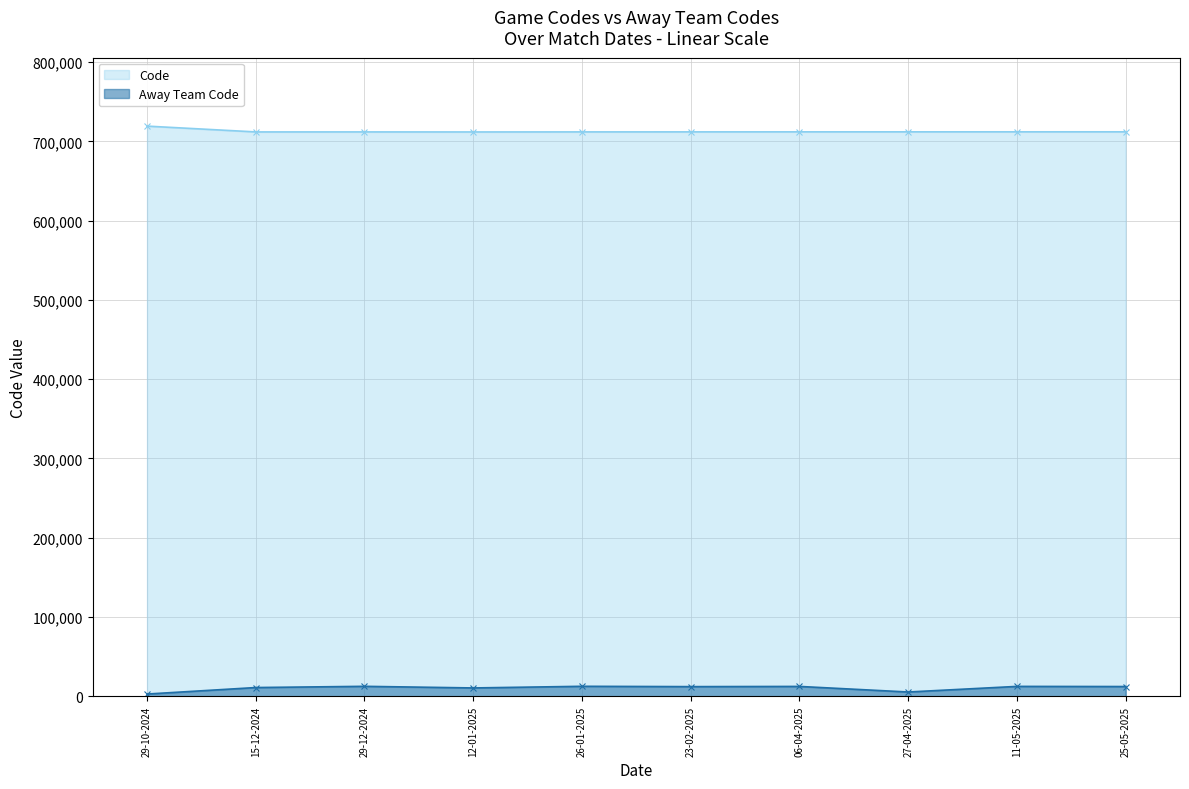

Which category has the highest value across all series?

29-10-2024